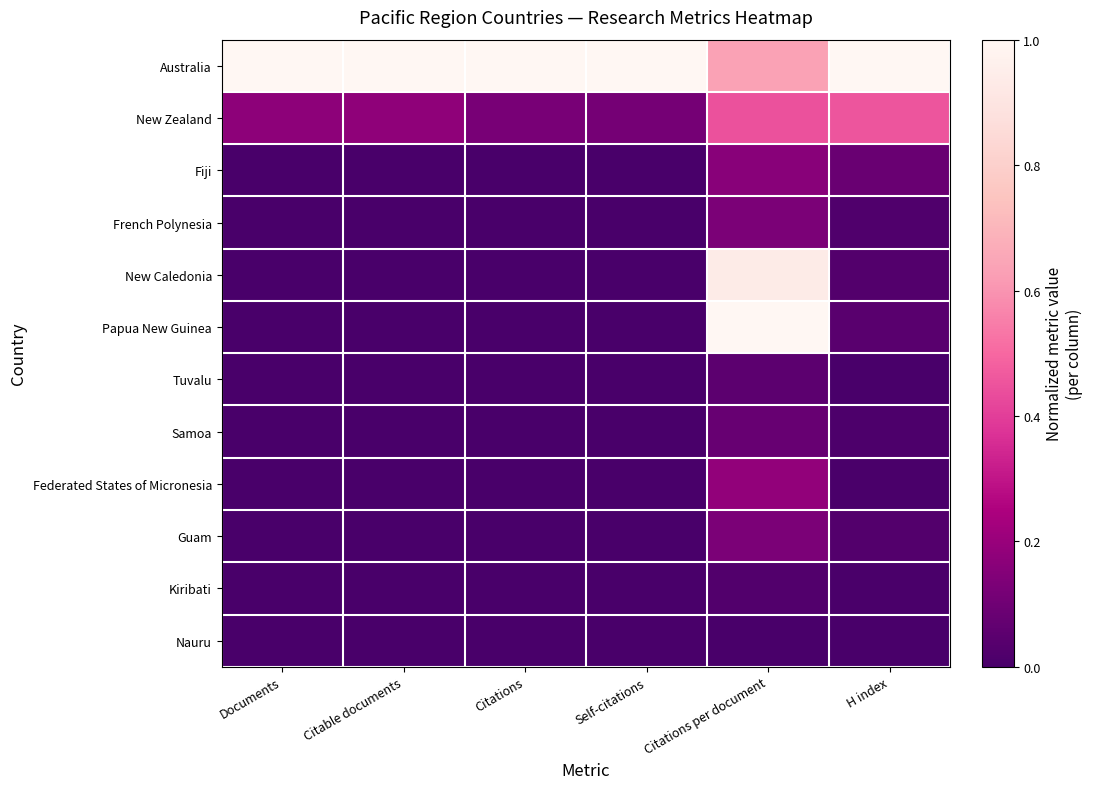

How many data points does each series have?

6